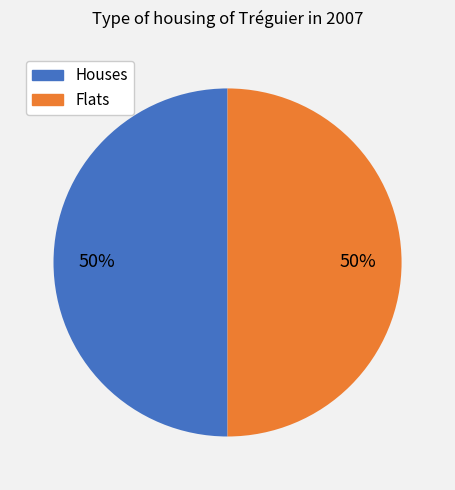

To the nearest percent, what portion does Flats represent?

50%